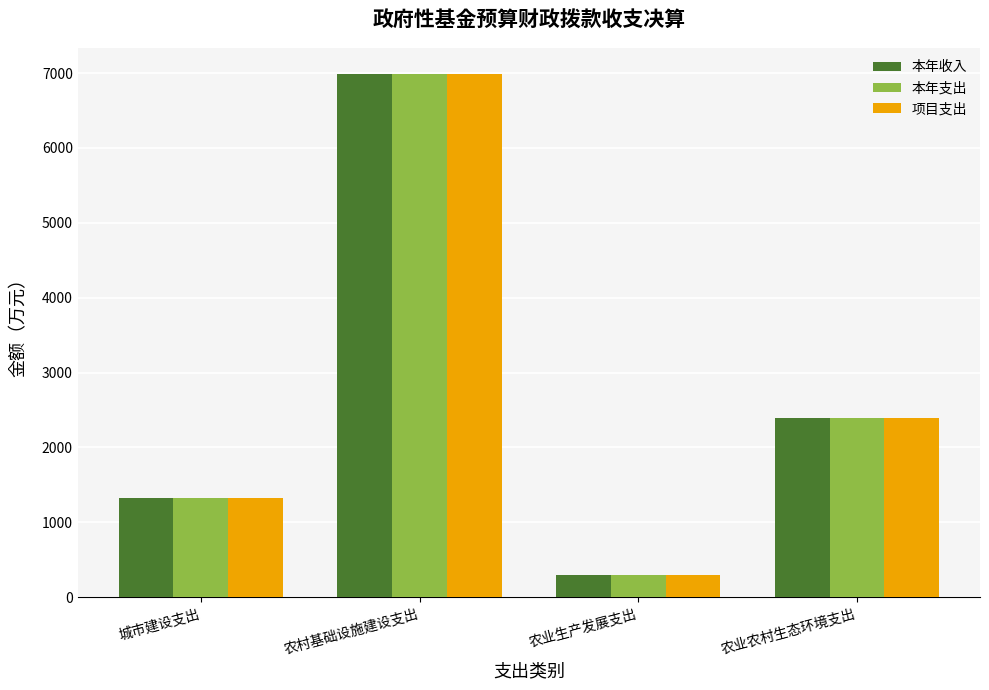

At how many categories does at least one series exceed 4651?

1